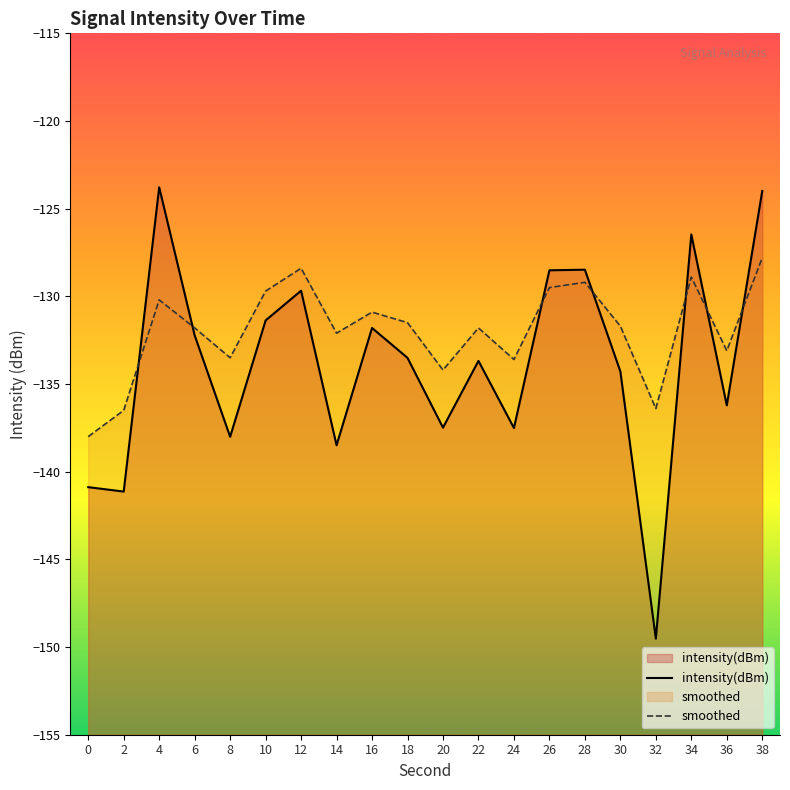

What is the difference between the intensity(dBm) values at 36 and 2?

4.9